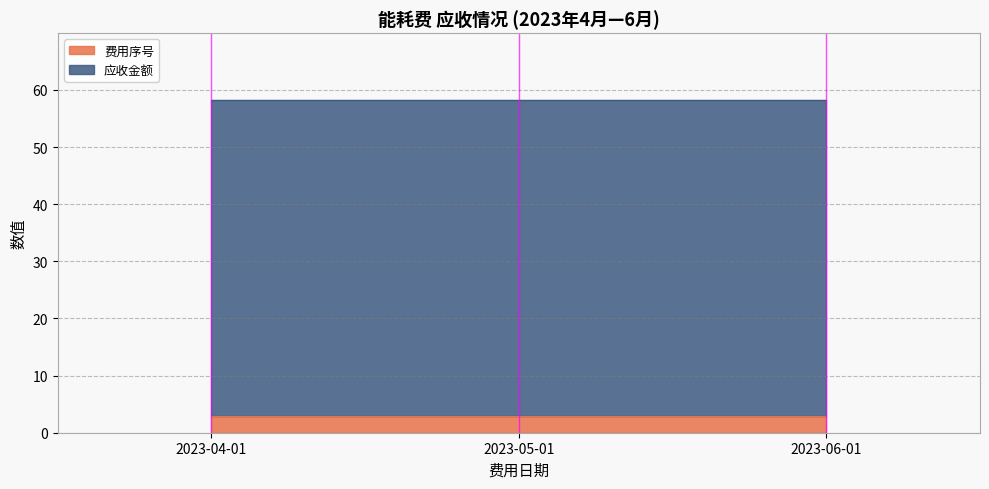

At how many categories does at least one series exceed 18?

3